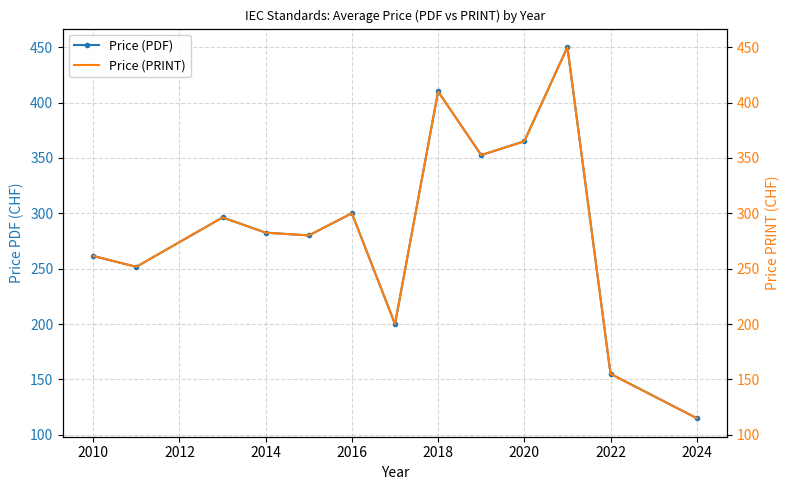

At which label does Price (PDF) reach its minimum?

2024